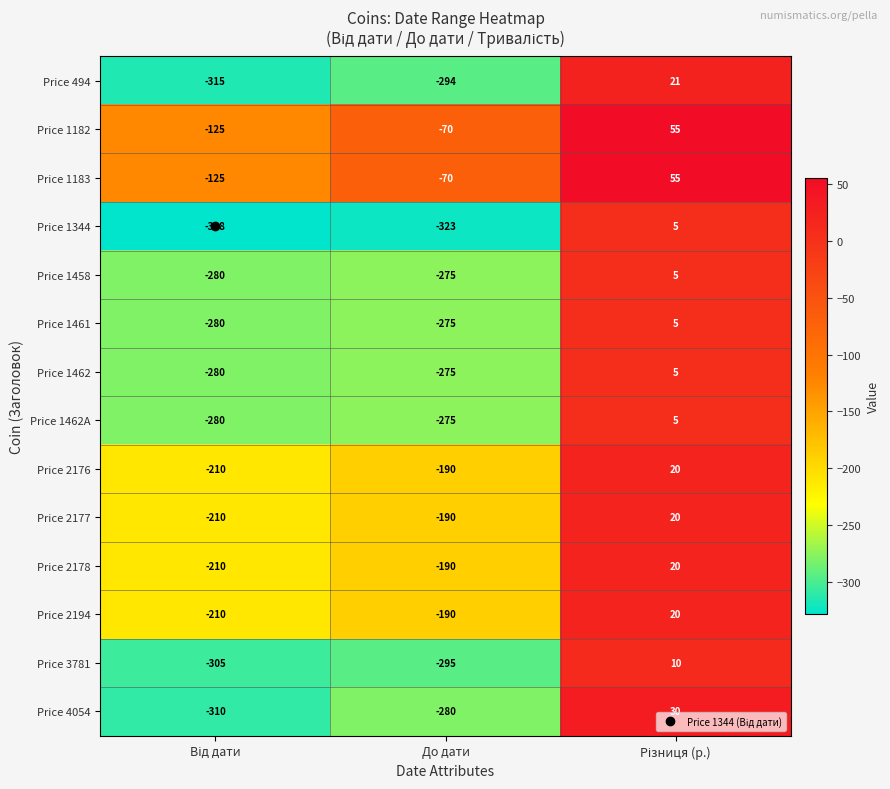

Which series has the largest range (max minus min)?

Price 4054